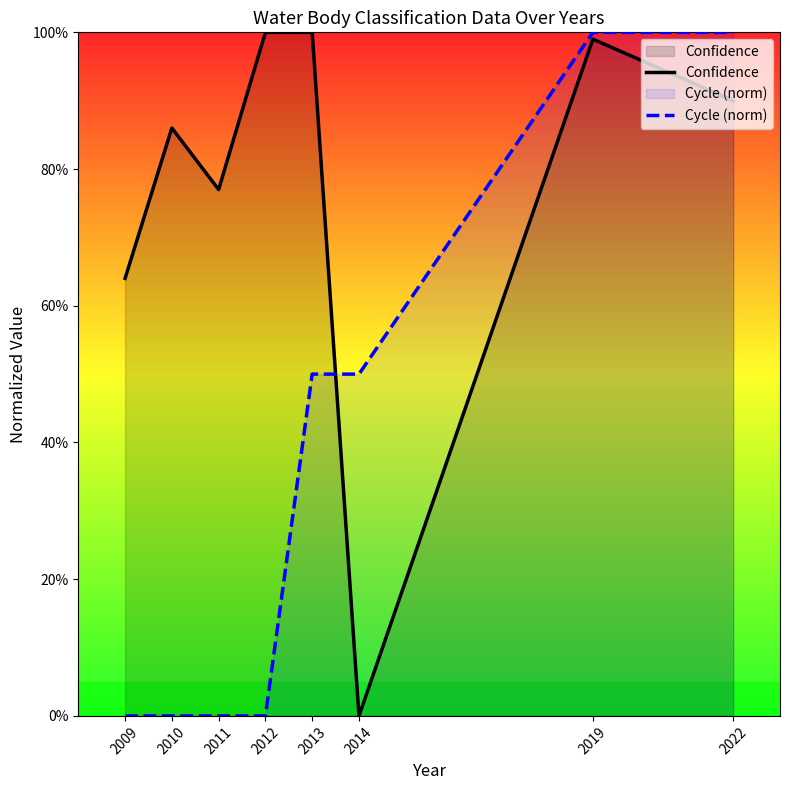

What is the difference between the Confidence values at 2019 and 2010?

0.1